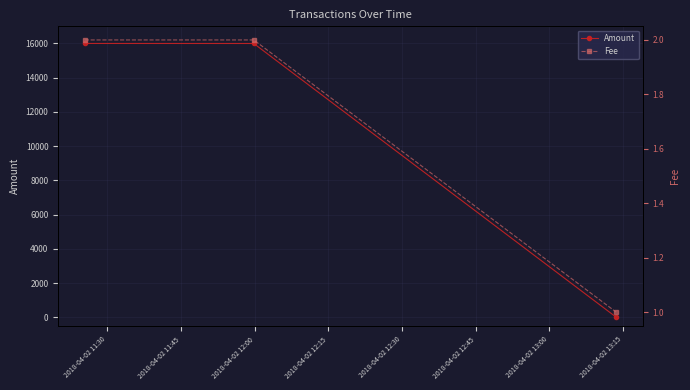

List the series in order of their overall mean, highest first.

Amount, Fee